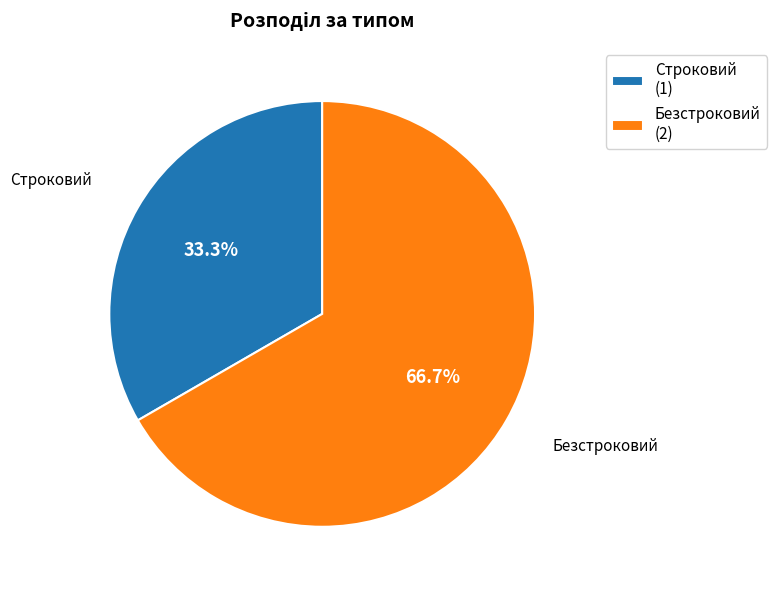

The Безстроковий slice represents 67% of the pie. True or false?

True